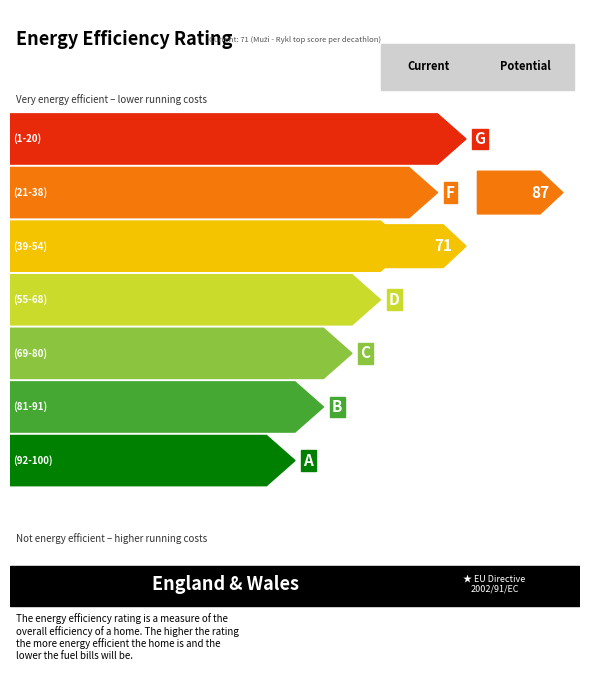

How many bars are there in total?

9